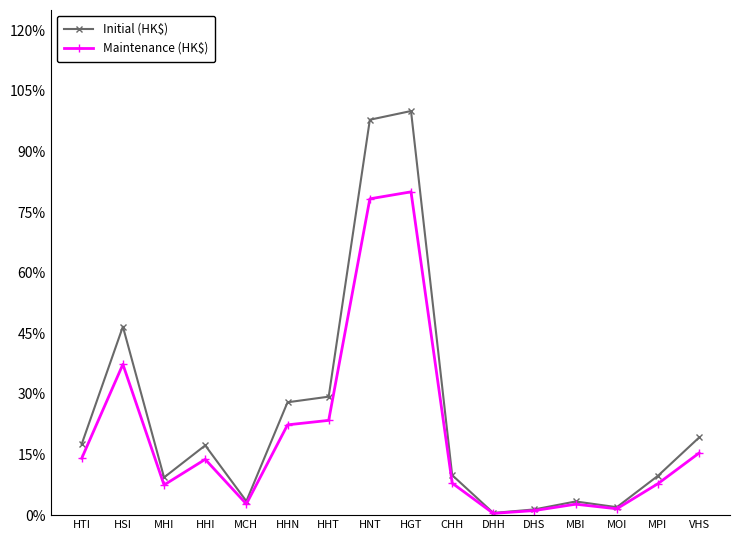

The value of Maintenance (HK$) at CHH is 0.1. True or false?

True